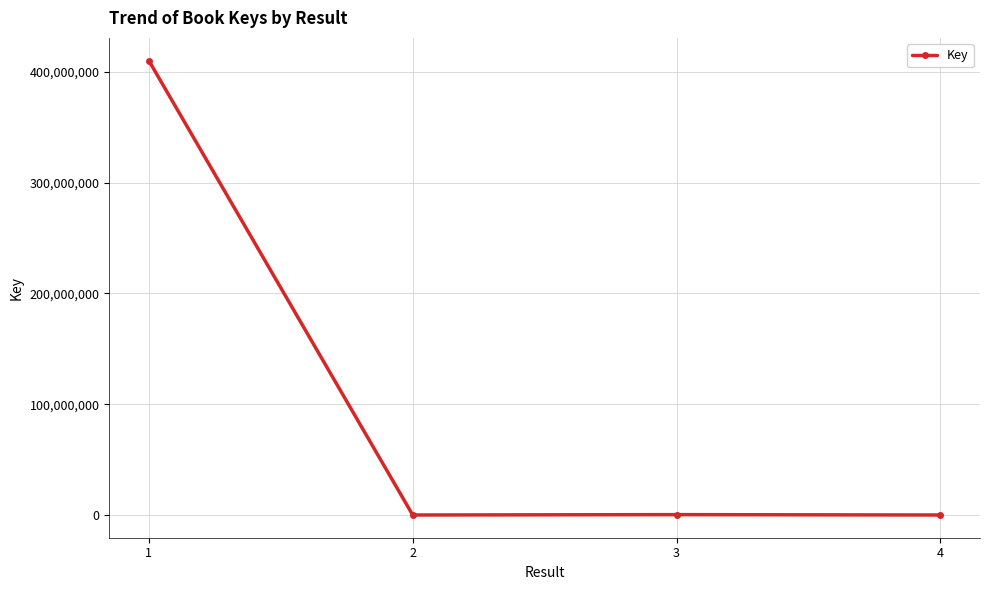

The value at 1 is 533340983. True or false?

False